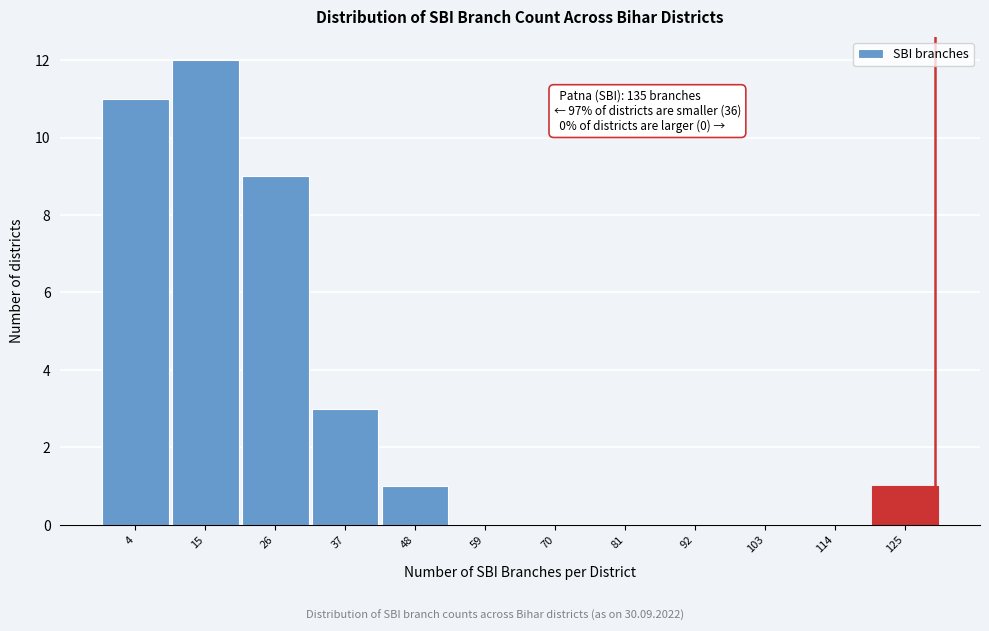

Reading left to right, extract all data points from this chart.

4=11	15=12	26=9	37=3	48=1	59=0	70=0	81=0	92=0	103=0	114=0	125=1